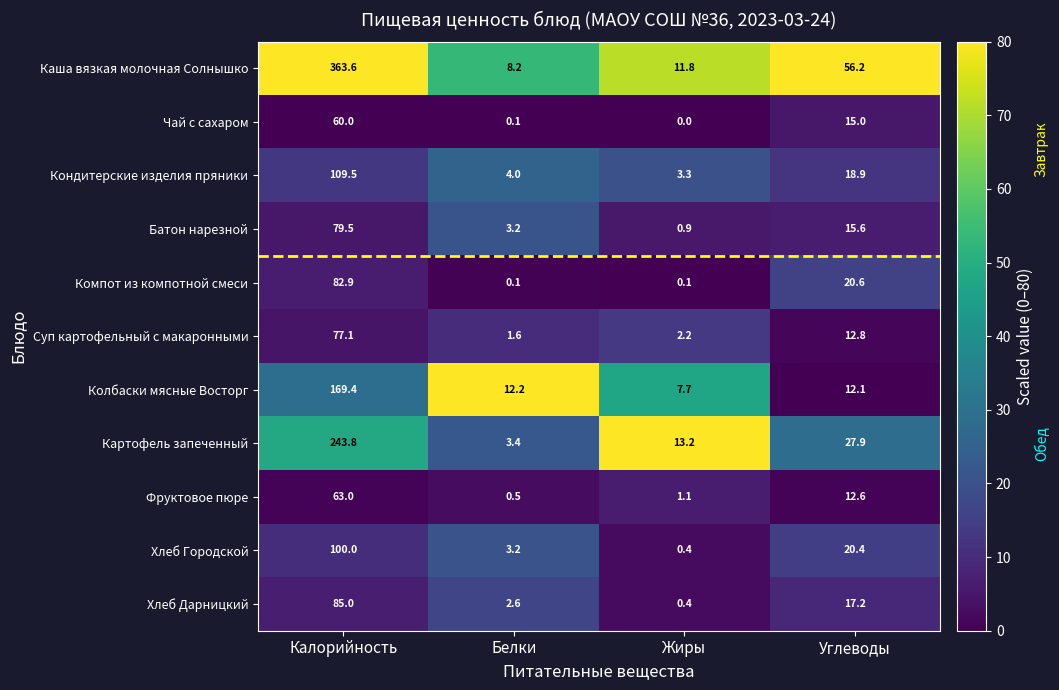

At which category is the sum across all series the highest?

Калорийность